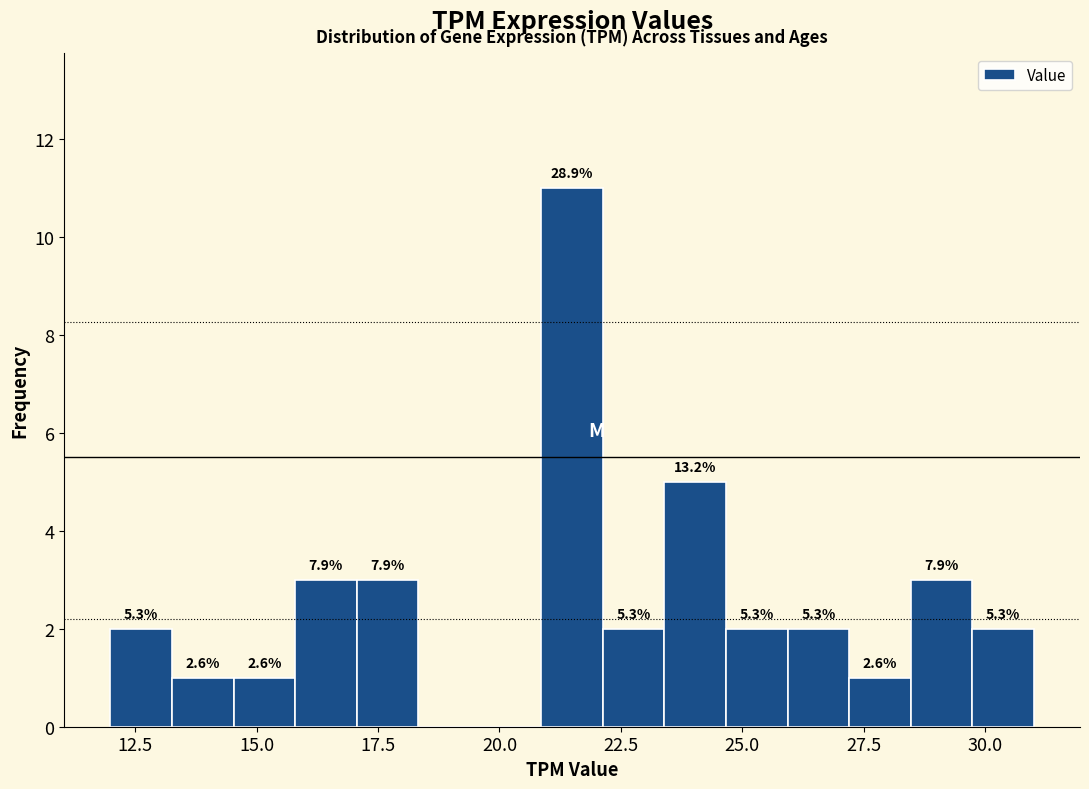

Read against the x-axis, roughly where is the centre of the tallest bar?

21.5